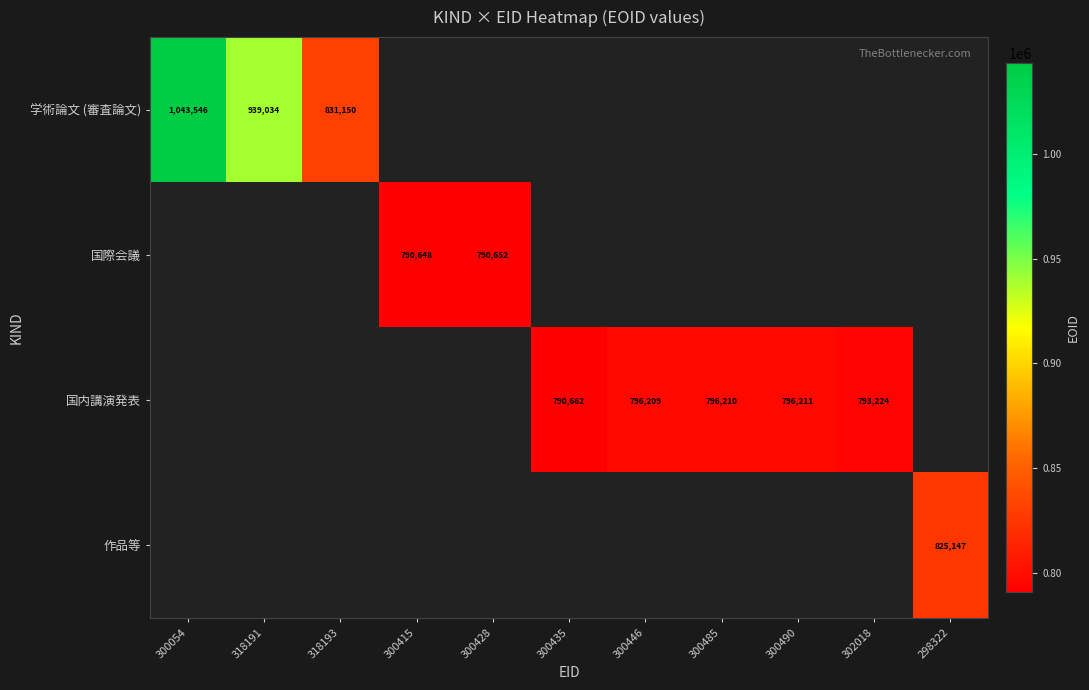

True or false: 国内講演発表 has a value of 790662 at 300435.

True